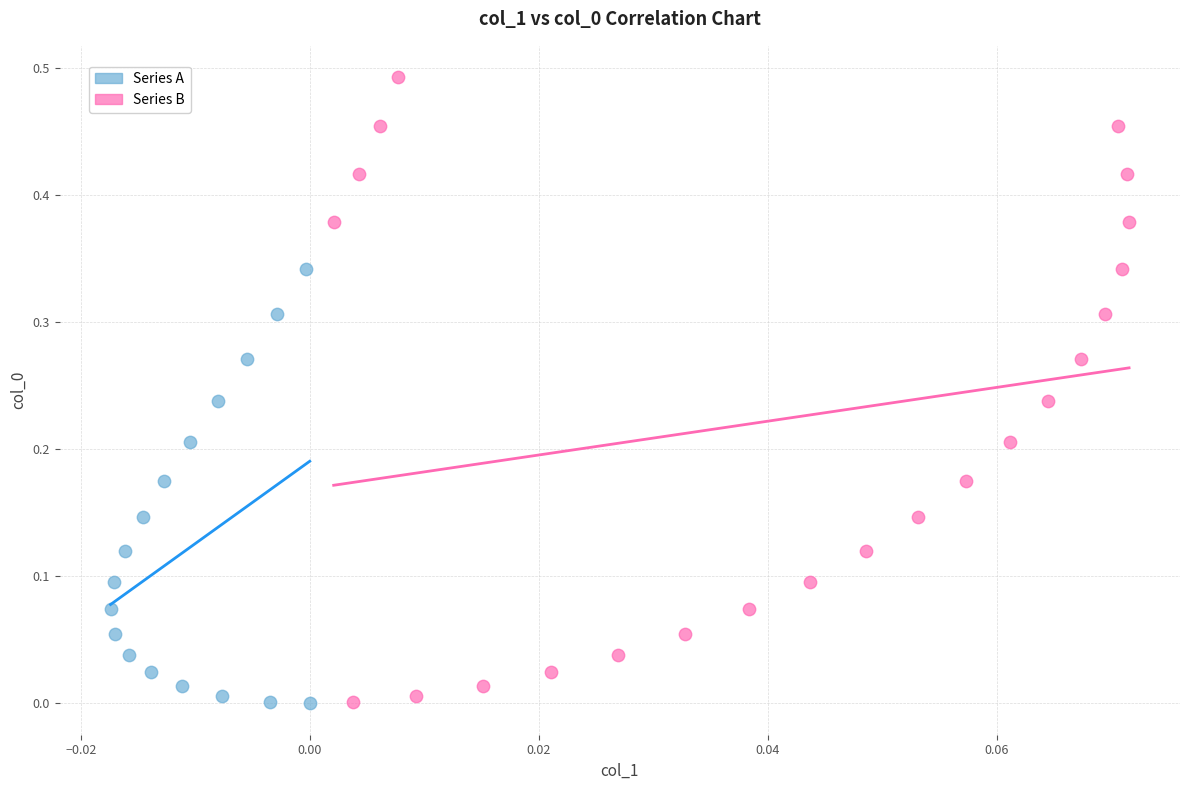

Which series contains the highest Y value?

Series B